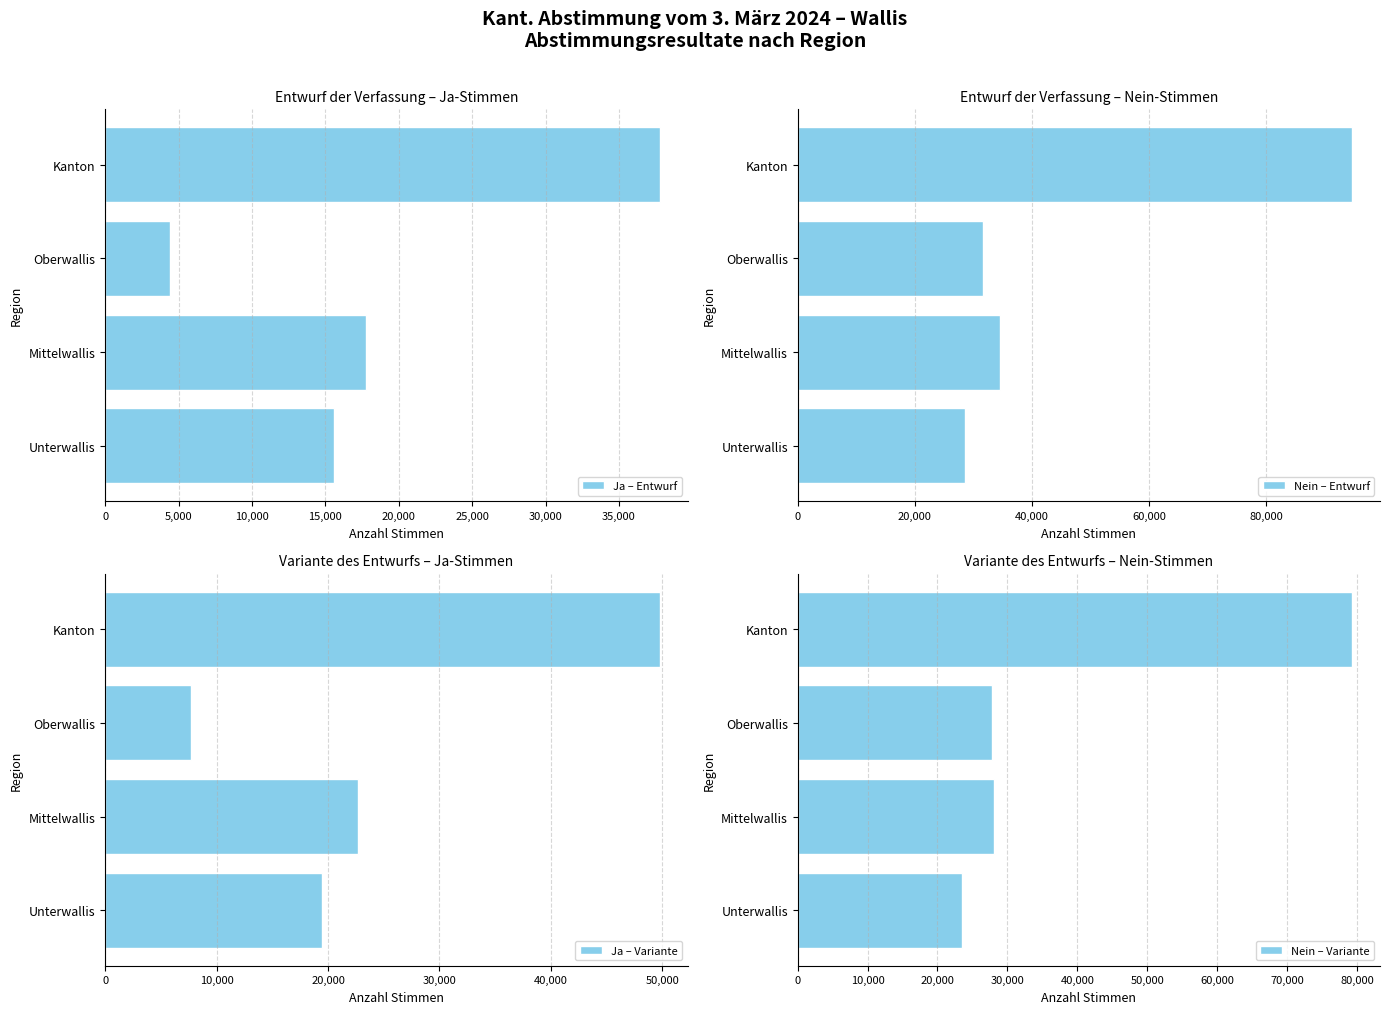

What is the average value of the Ja – Entwurf series?

18892